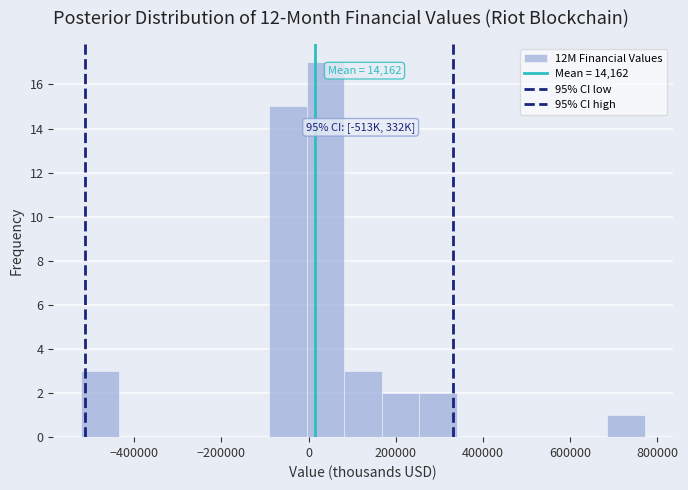

Which range on the x-axis has the tallest bar?

0 to 80000